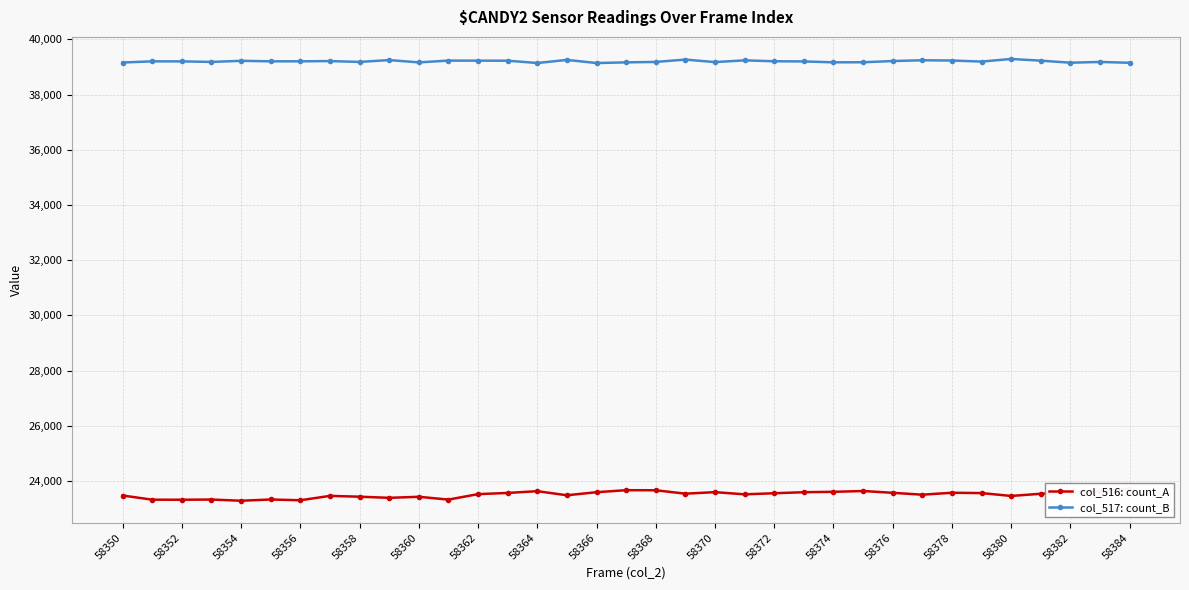

What is the value of the col_517: count_B point at the 29th from the left?

39237